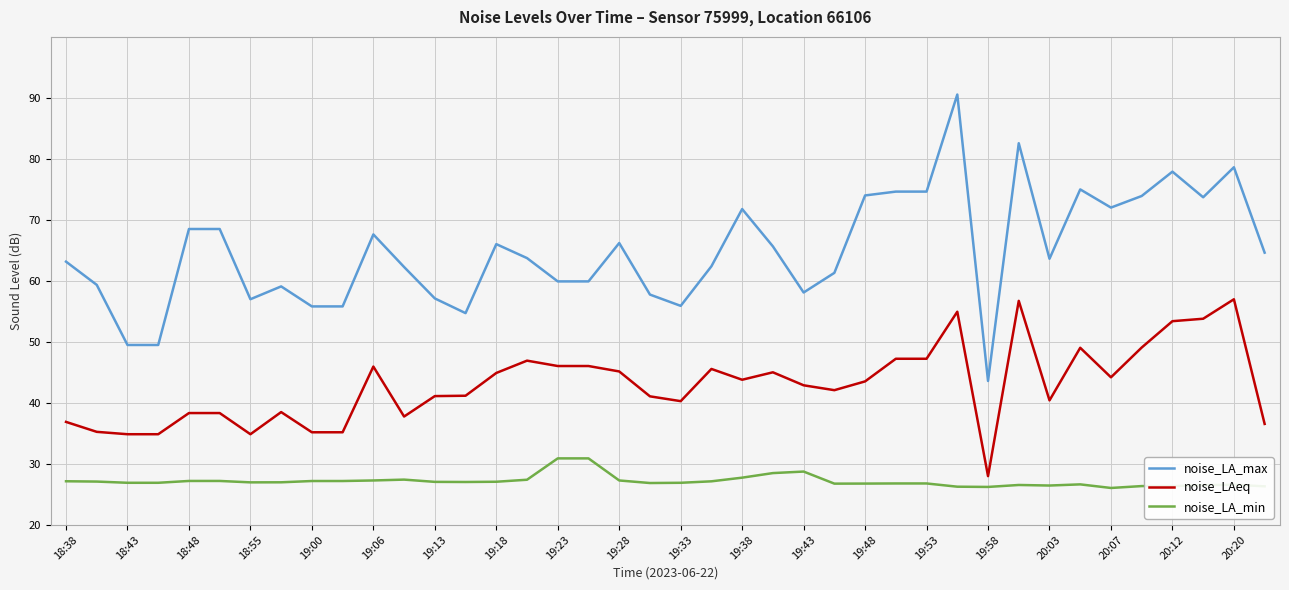

True or false: noise_LAeq and noise_LA_max intersect in this chart.

False